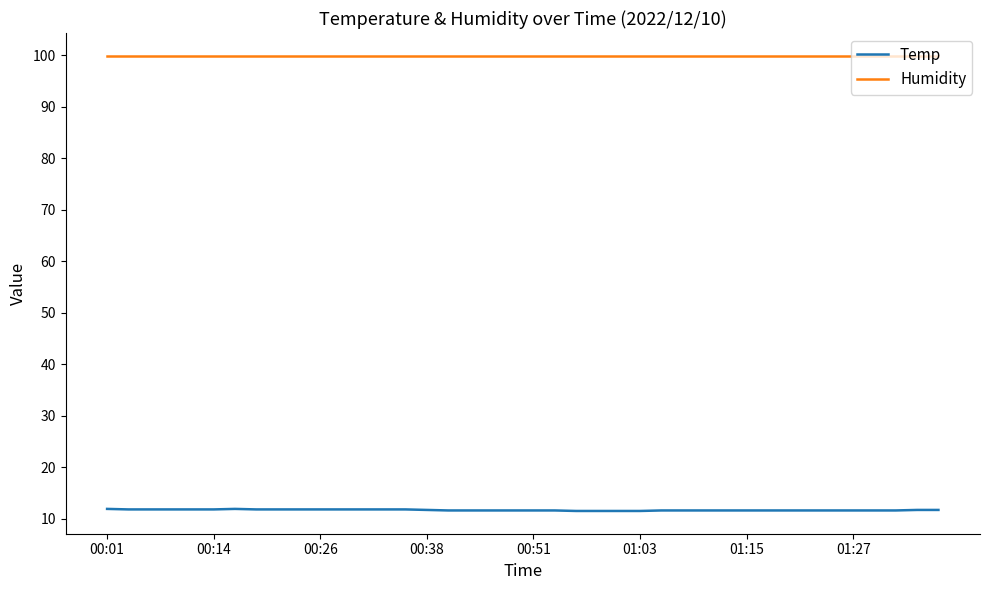

True or false: Temp and Humidity intersect in this chart.

False